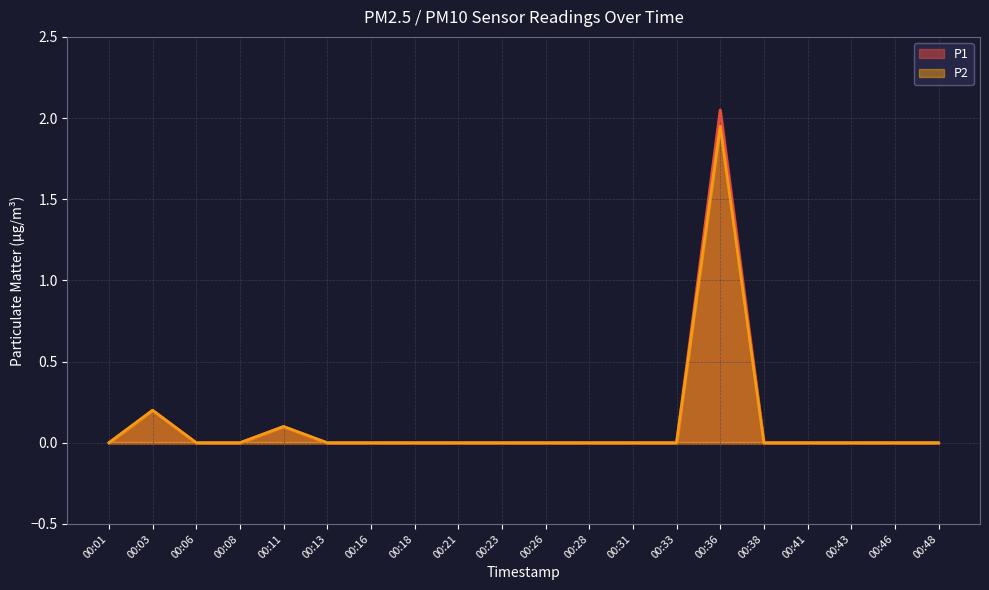

Reading left to right, extract all data points from this chart.

P1: 00:01=0.0	00:03=0.2	00:06=0.0	00:08=0.0	00:11=0.1	00:13=0.0	00:16=0.0	00:18=0.0	00:21=0.0	00:23=0.0	00:26=0.0	00:28=0.0	00:31=0.0	00:33=0.0	00:36=2.0	00:38=0.0	00:41=0.0	00:43=0.0	00:46=0.0	00:48=0.0
P2: 00:01=0.0	00:03=0.2	00:06=0.0	00:08=0.0	00:11=0.1	00:13=0.0	00:16=0.0	00:18=0.0	00:21=0.0	00:23=0.0	00:26=0.0	00:28=0.0	00:31=0.0	00:33=0.0	00:36=1.9	00:38=0.0	00:41=0.0	00:43=0.0	00:46=0.0	00:48=0.0